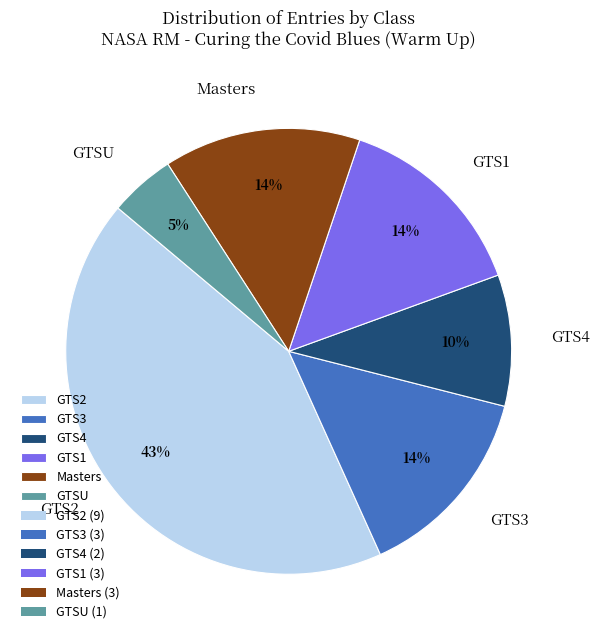

Do Masters and GTS4 together represent more than half of the pie?

No